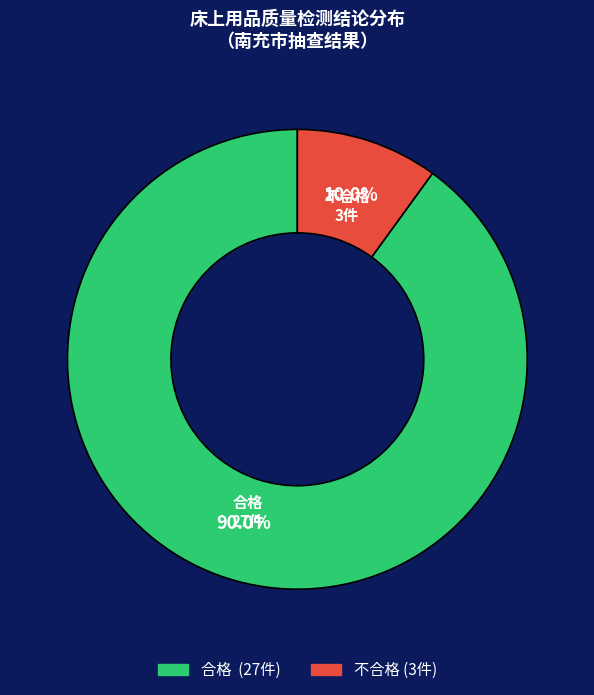

What is the majority slice?

合格